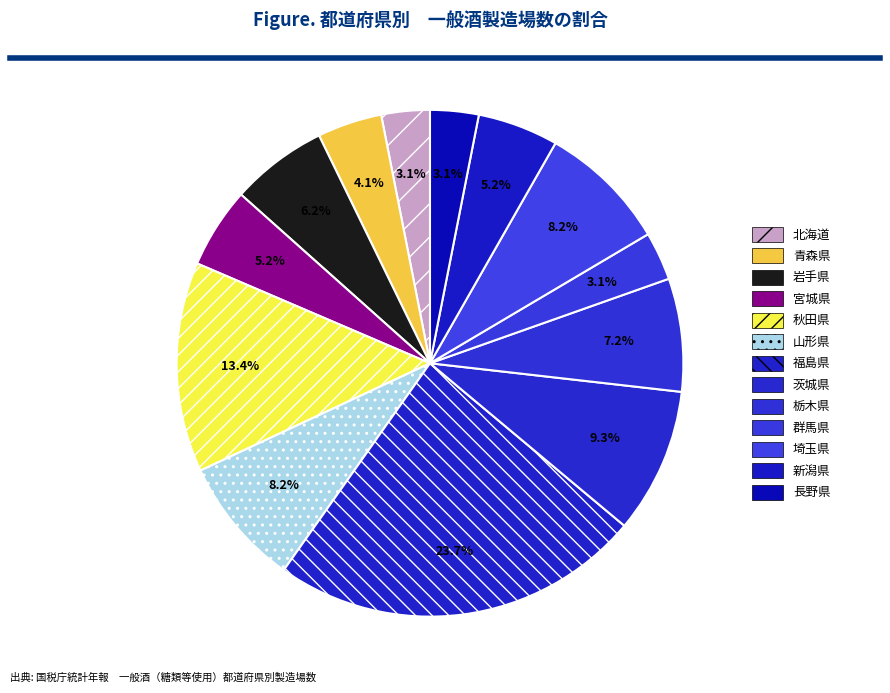

Does any single category account for the majority?

No